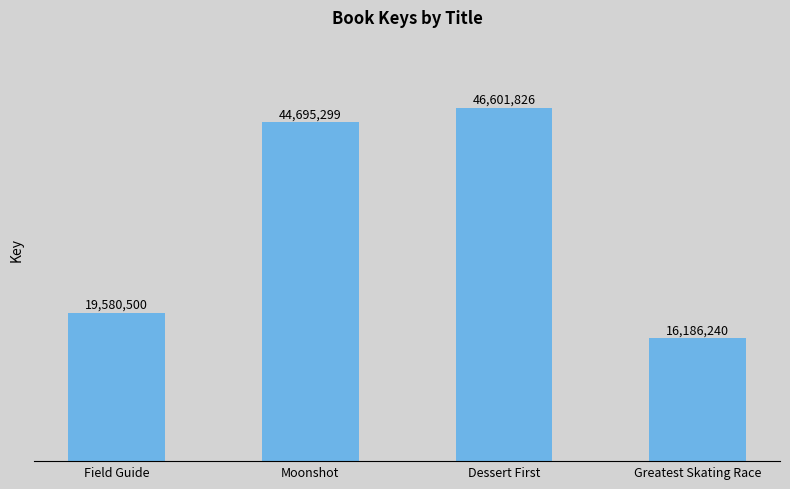

What is the difference between the second highest and minimum values?

28509059